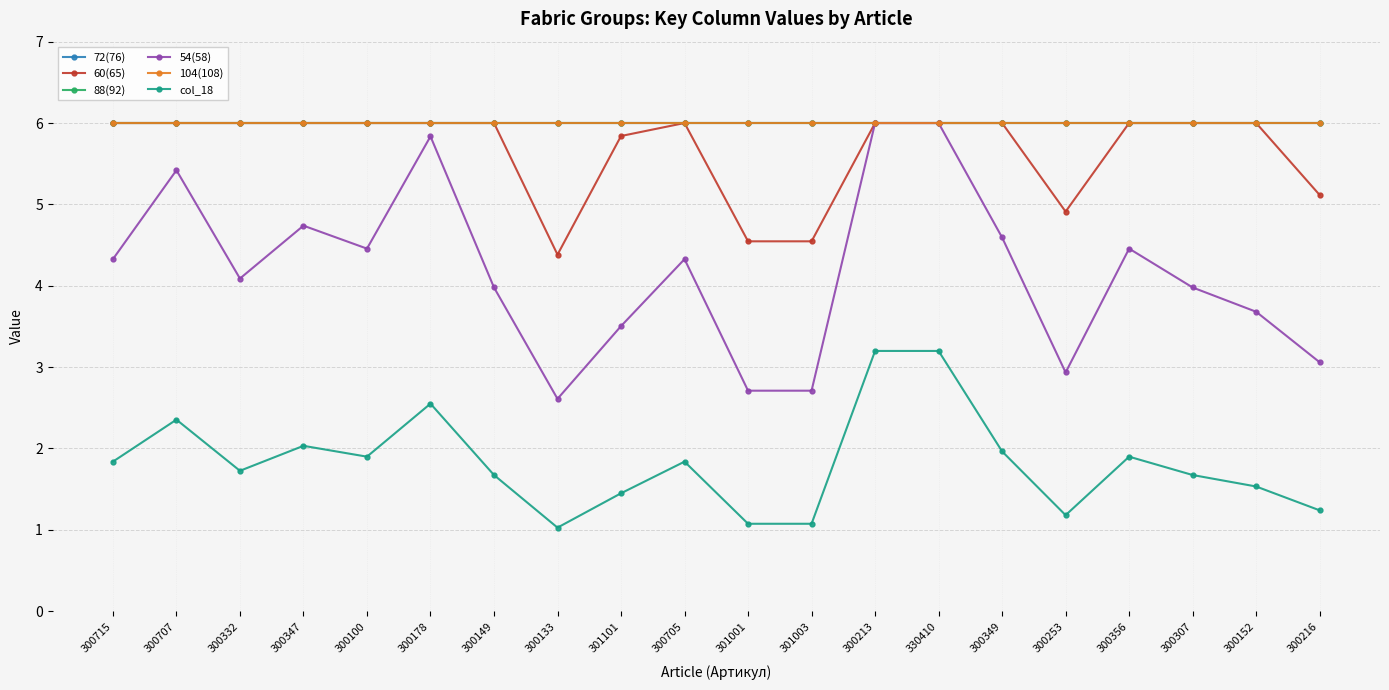

Does the chart have visible grid lines?

Yes